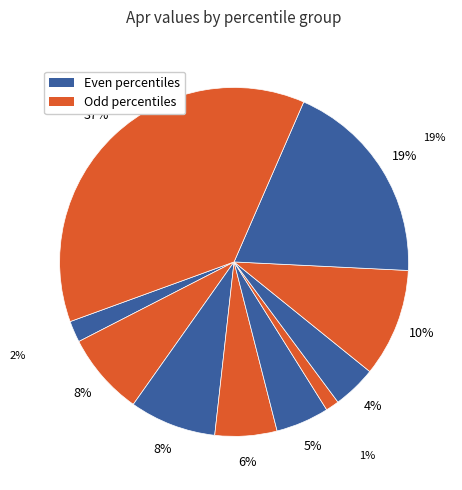

Is pct95 the majority of the pie?

No